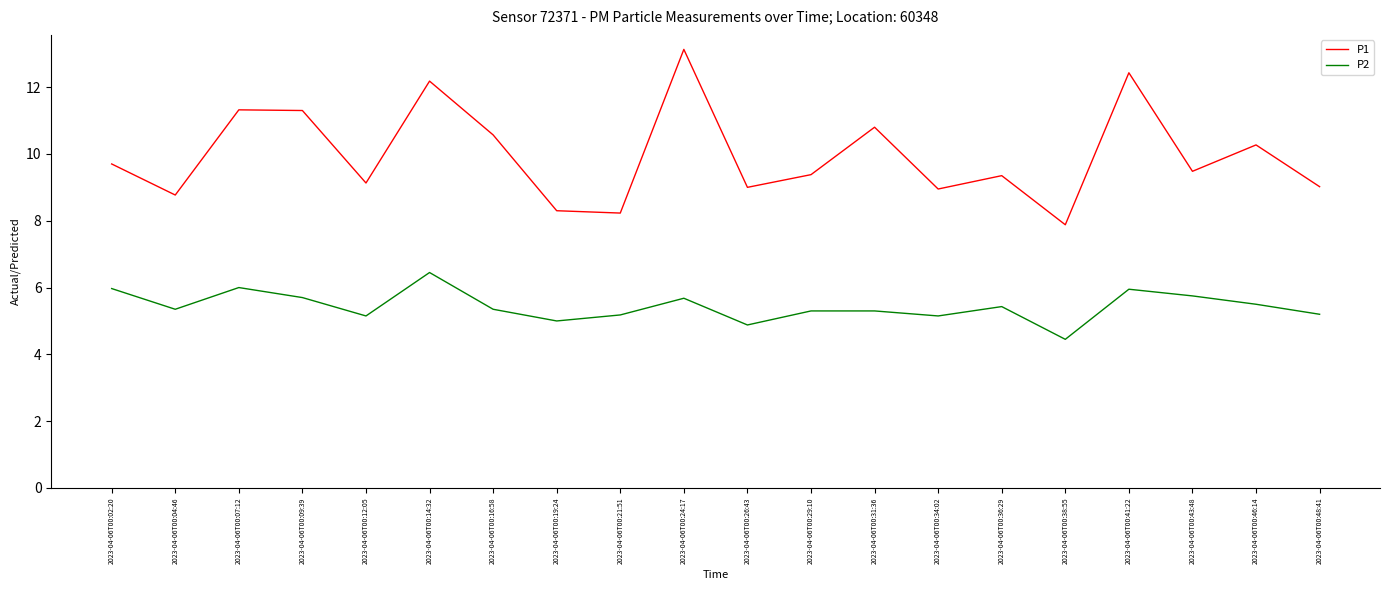

True or false: P2 has a value of 2.7 at 2023-04-06T00:19:24.

False